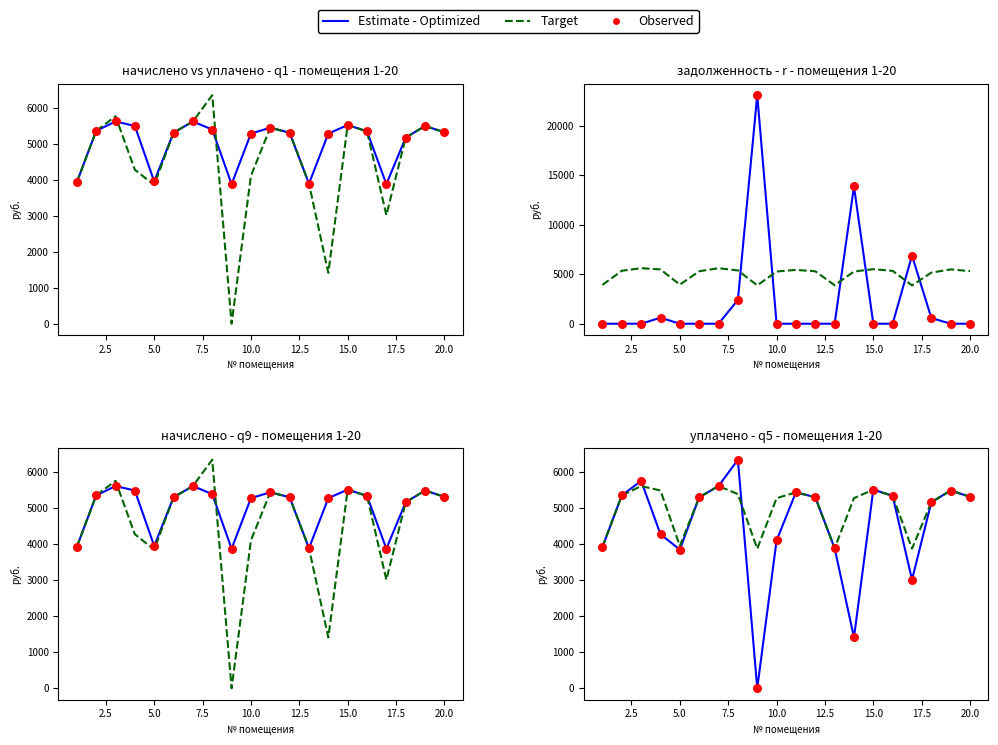

Which series reaches the minimum Y coordinate?

уплачено